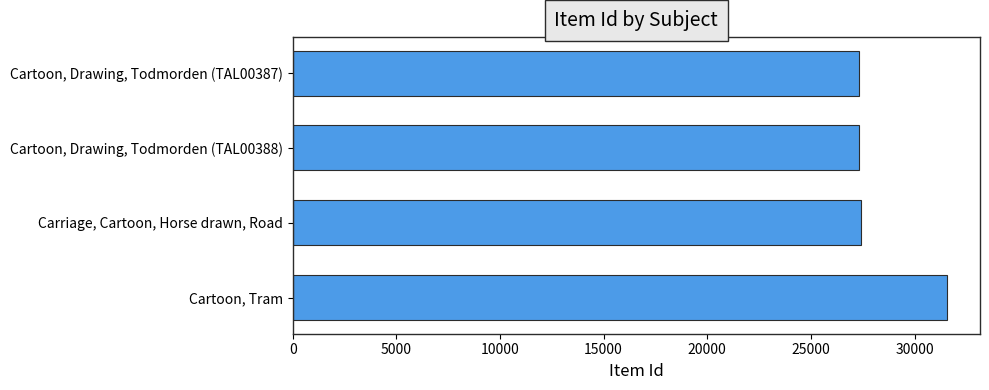

What is the difference between the second highest and minimum values?

91